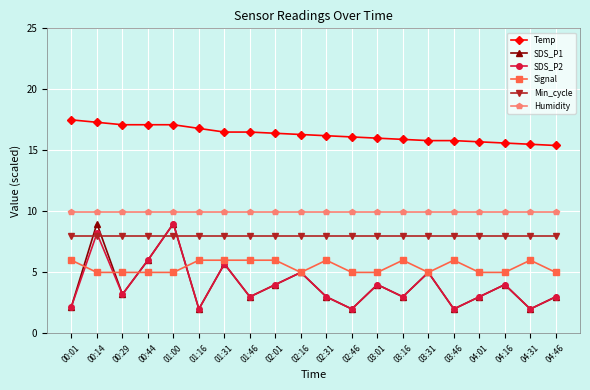

What is the total value across all series at 02:01?

48.4